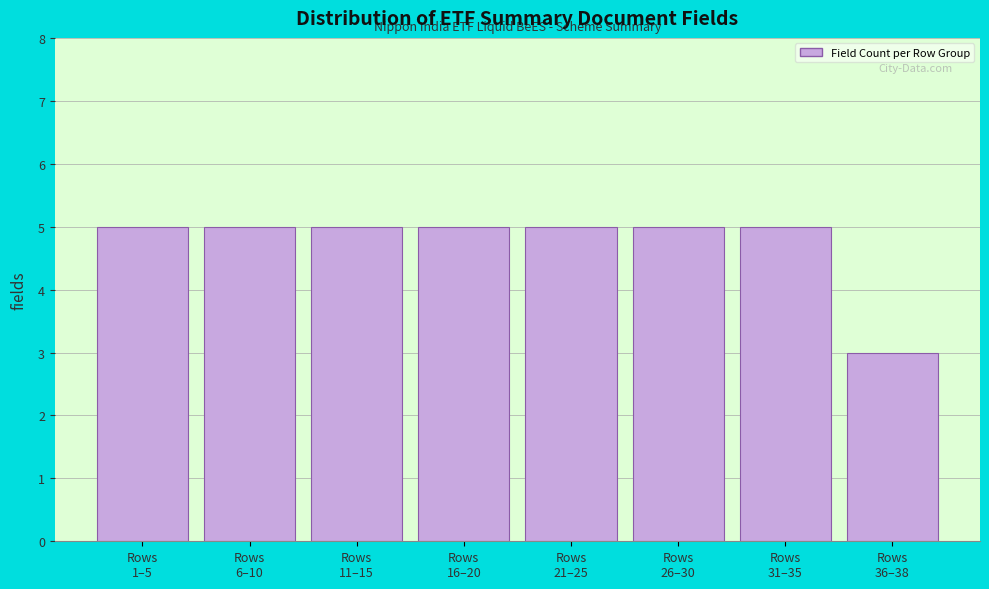

Reading left to right, what are all the values shown in this chart?

5	5	5	5	5	5	5	3